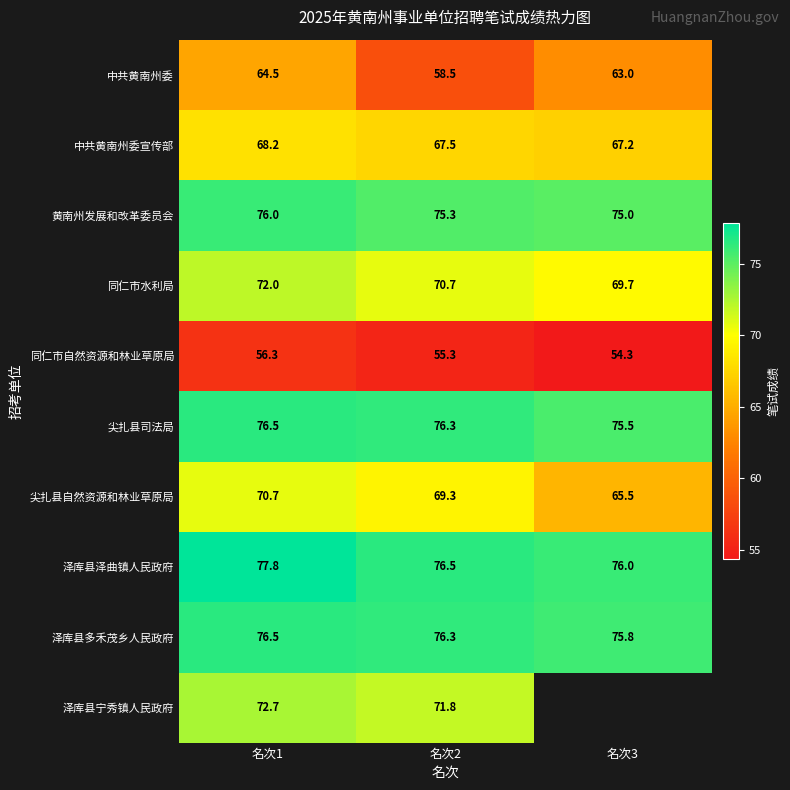

Which label corresponds to the largest value in the chart?

名次1